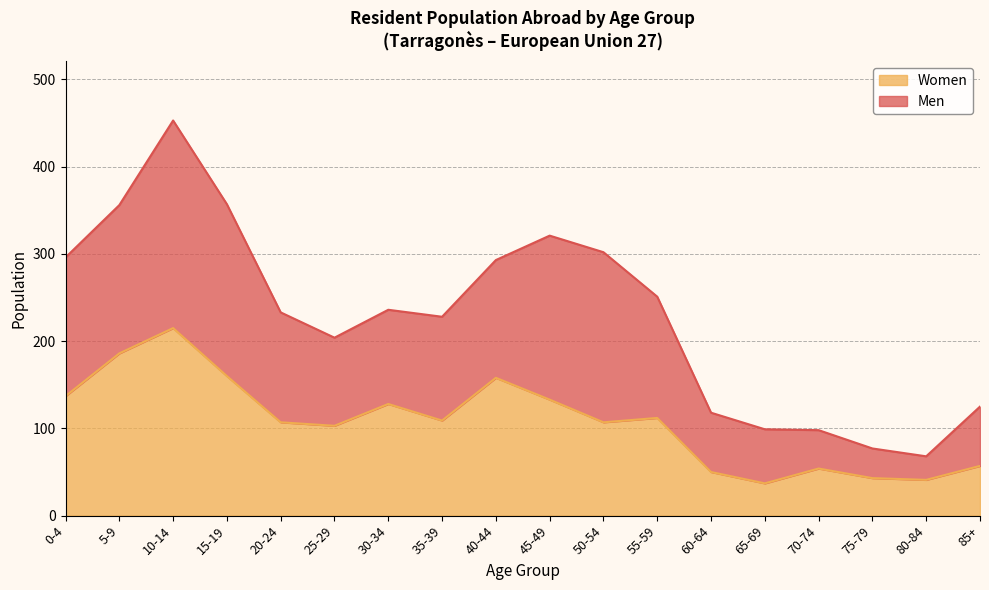

Reading left to right, list all the values displayed in this chart.

0-4=137	5-9=186	10-14=215	15-19=160	20-24=107	25-29=103	30-34=128	35-39=109	40-44=158	45-49=133	50-54=107	55-59=112	60-64=50	65-69=37	70-74=54	75-79=43	80-84=41	85+=57